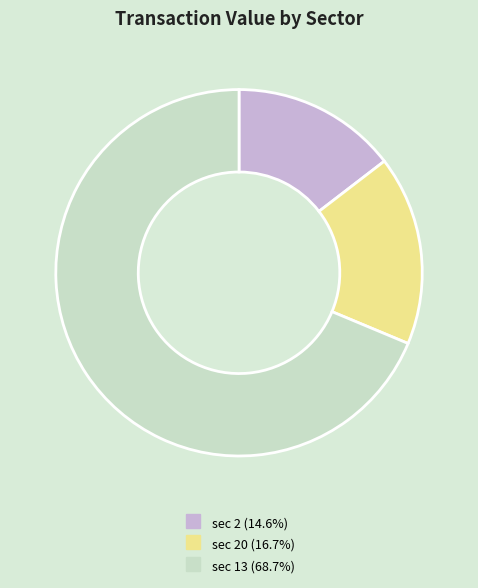

Is there a majority slice in this chart?

Yes